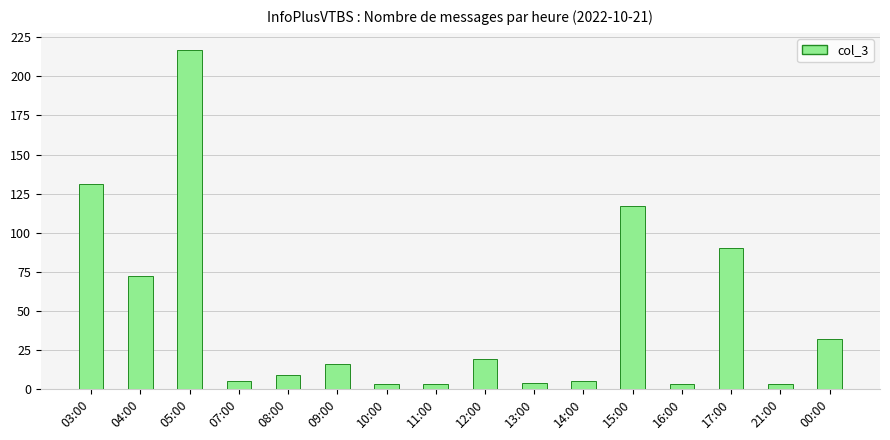

What is the maximum value shown in the chart?

217